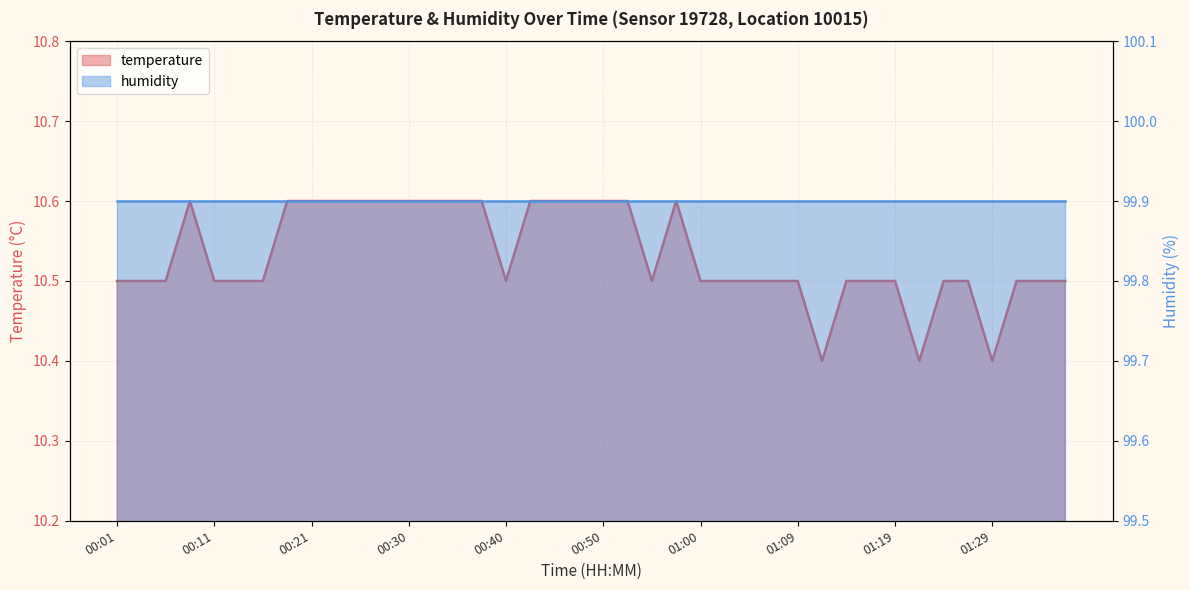

The value at 00:23 is 4.6. True or false?

False